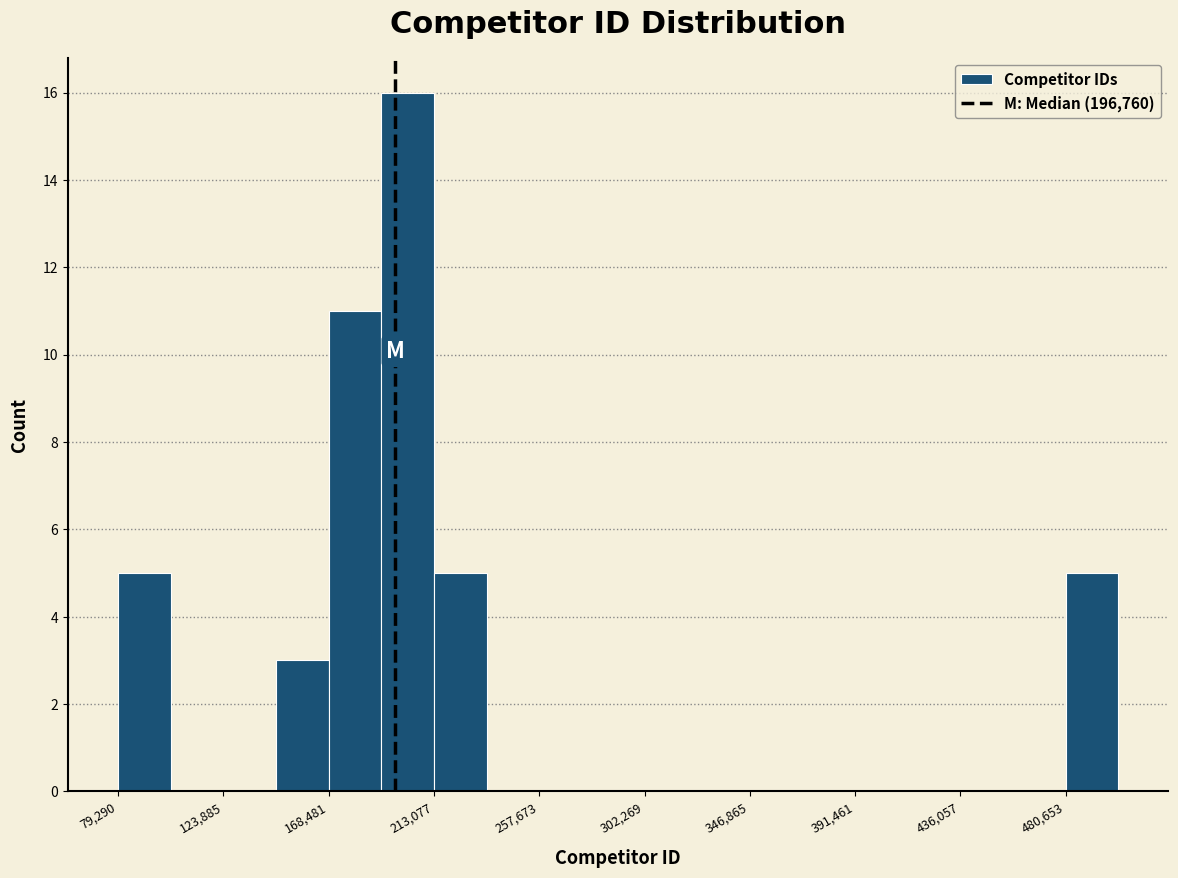

Which range on the x-axis has the tallest bar?

190000 to 215000